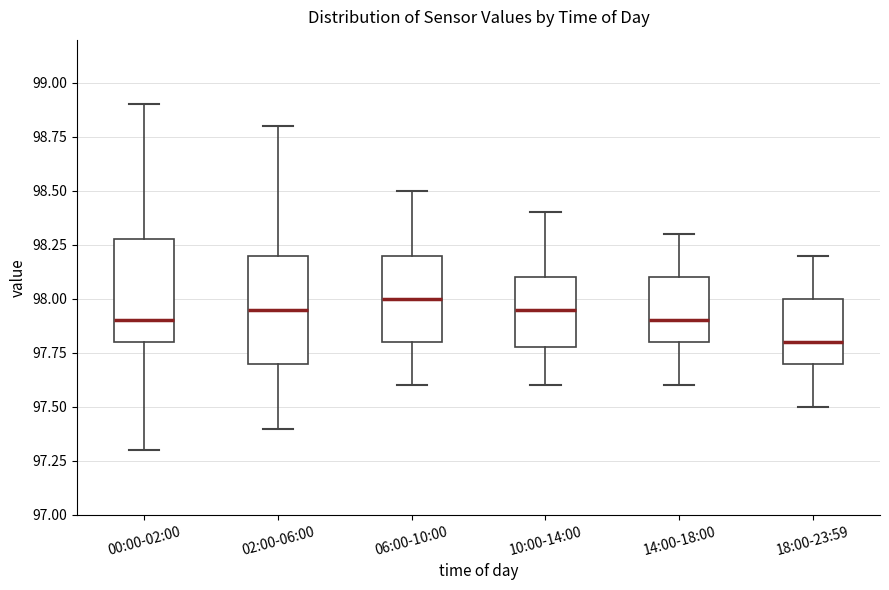

Where does the lower whisker of the box for 18:00-23:59 end on the y-axis? The values are not printed on the chart, so give them approximately, as read against the axis.

97.50